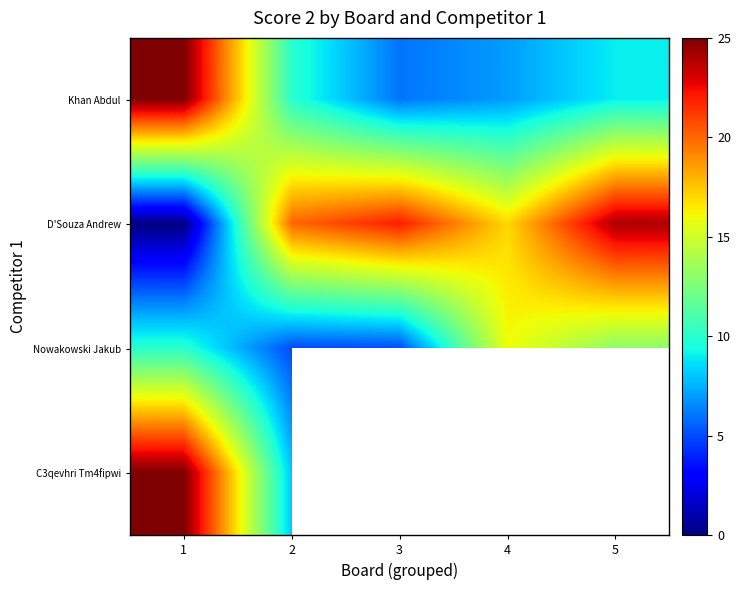

At how many categories does at least one series exceed 18?

4